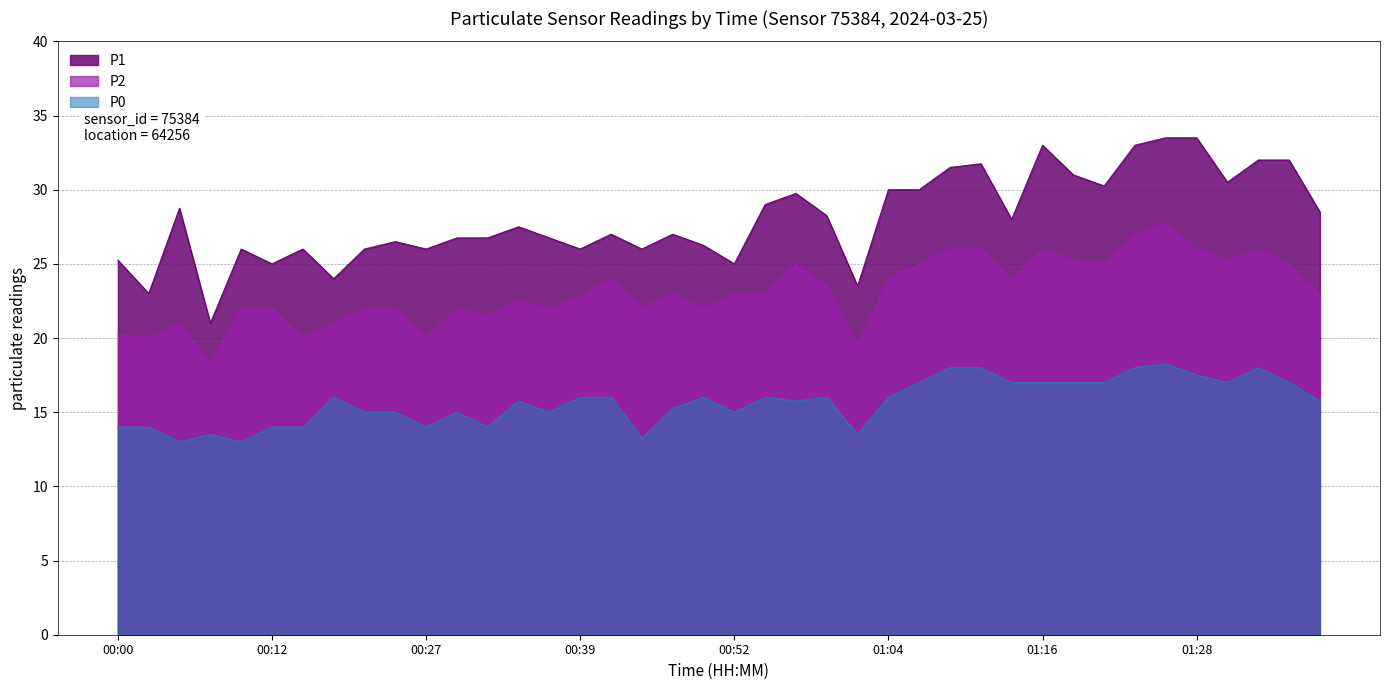

At which category is the sum across all series the highest?

01:26